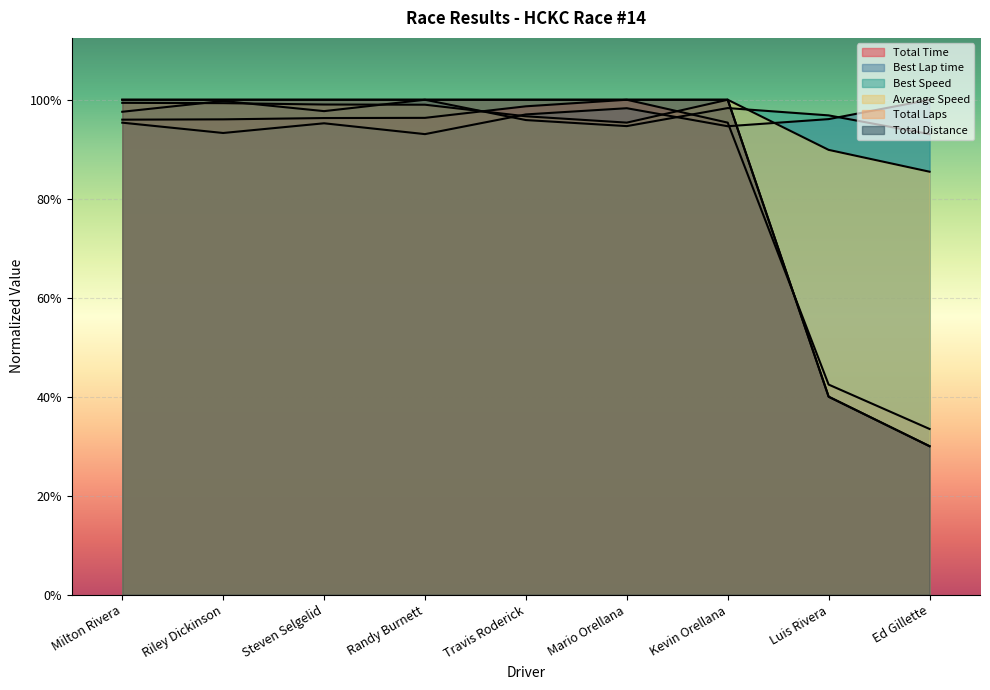

The Total Laps series shows 400.0 at Randy Burnett. True or false?

True